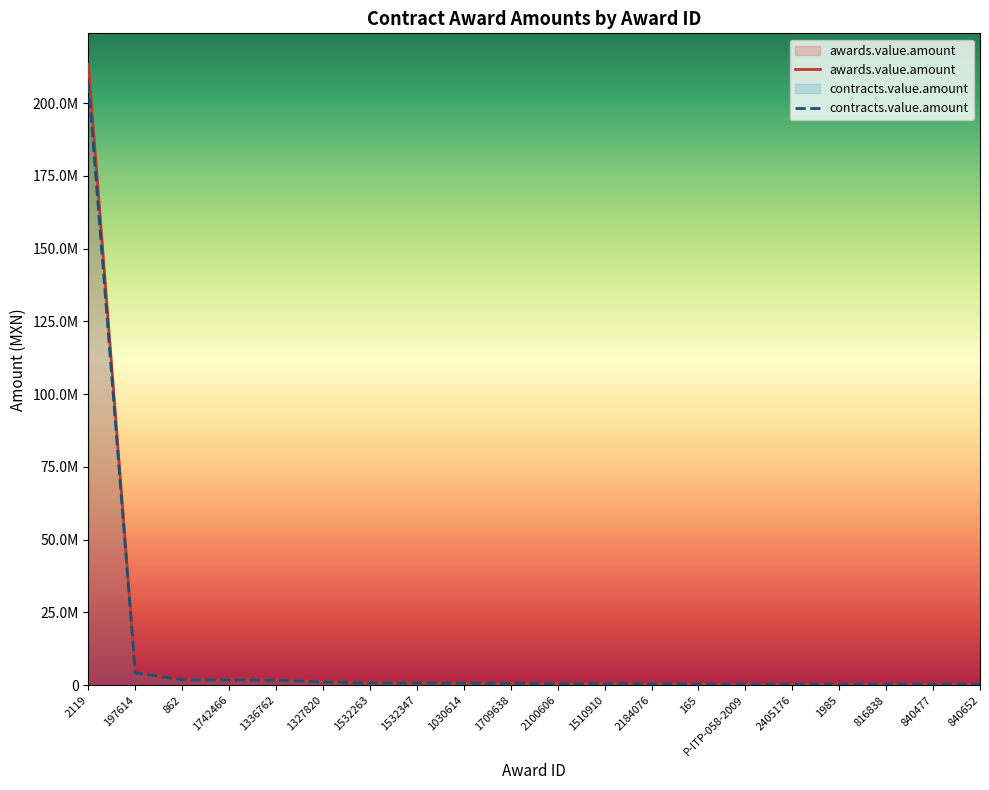

What is the maximum value shown in the chart?

213300000.0